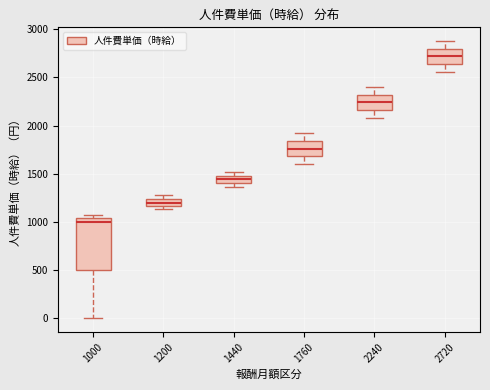

Where is the lower edge of the box at x = 1200 on the y-axis? The values are not printed on the chart, so give them approximately, as read against the axis.

1150